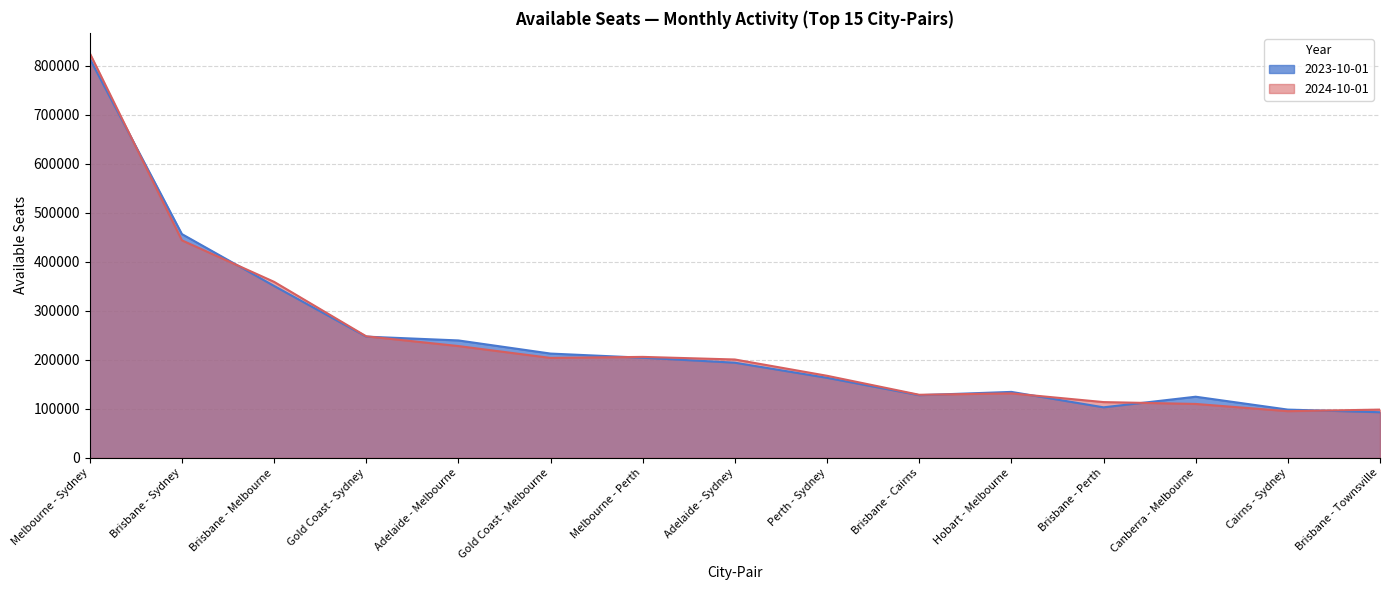

Count the number of data series in this chart.

2